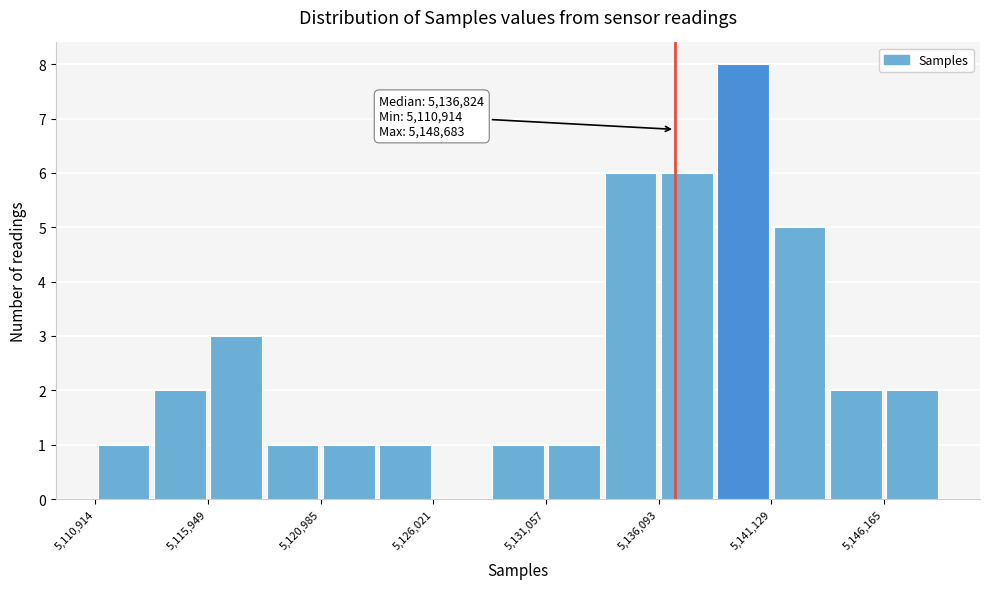

Around what value on the x-axis is the tallest bar? Give the approximate position of its centre, as read against the axis.

5140000